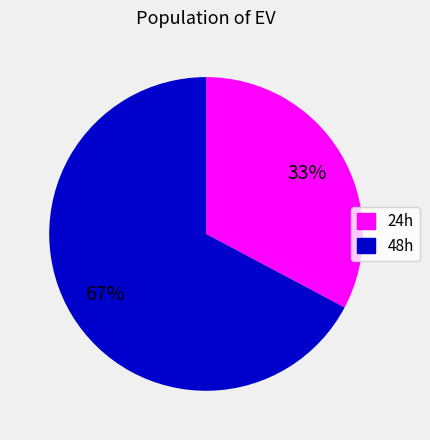

Which category has the smallest portion of the pie?

24h